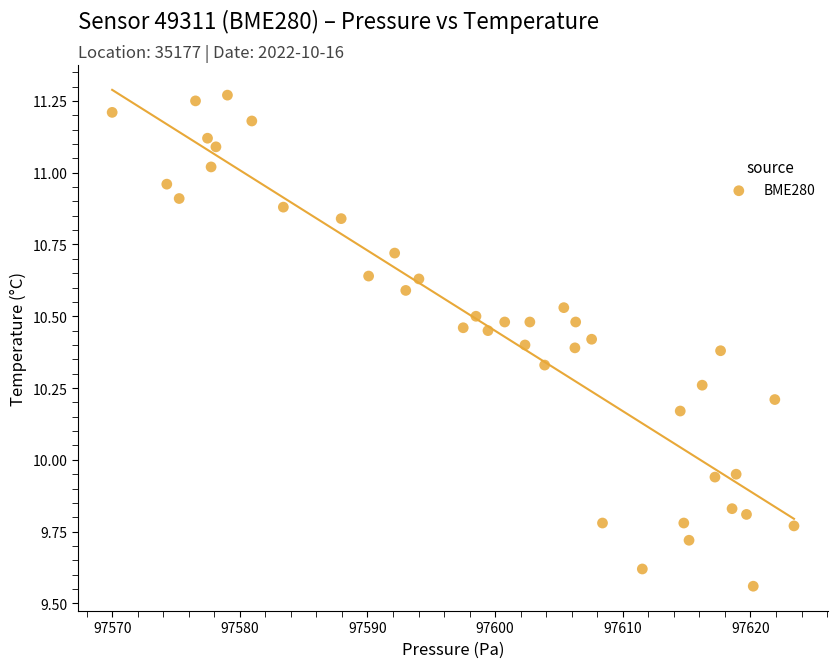

What is the range of Y values (max minus min)?

1.7